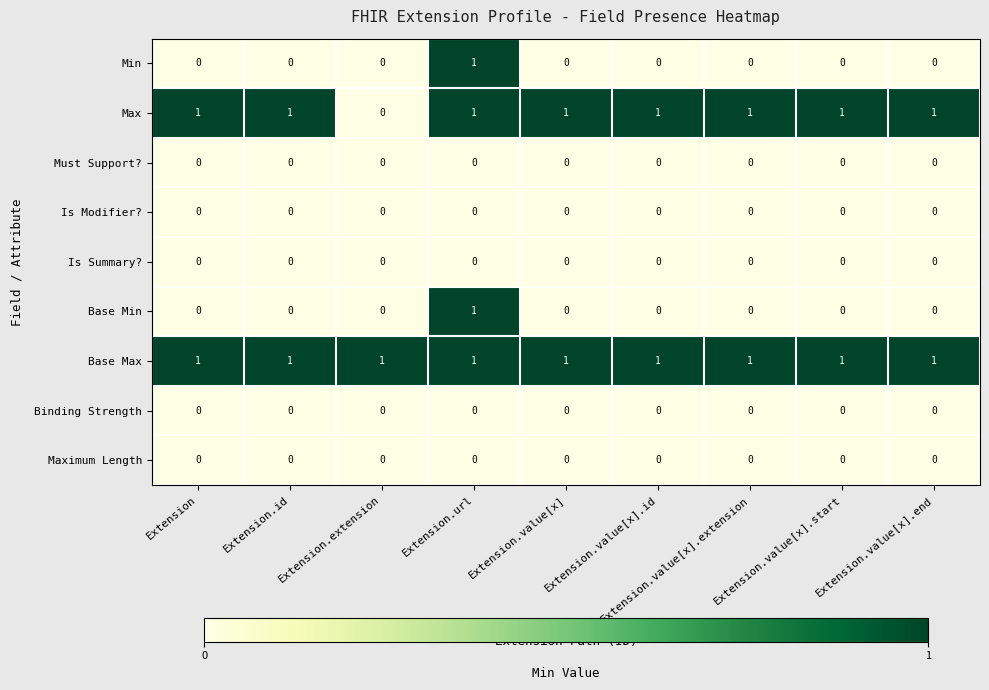

Which series changed the most between Extension and Extension.extension?

Max